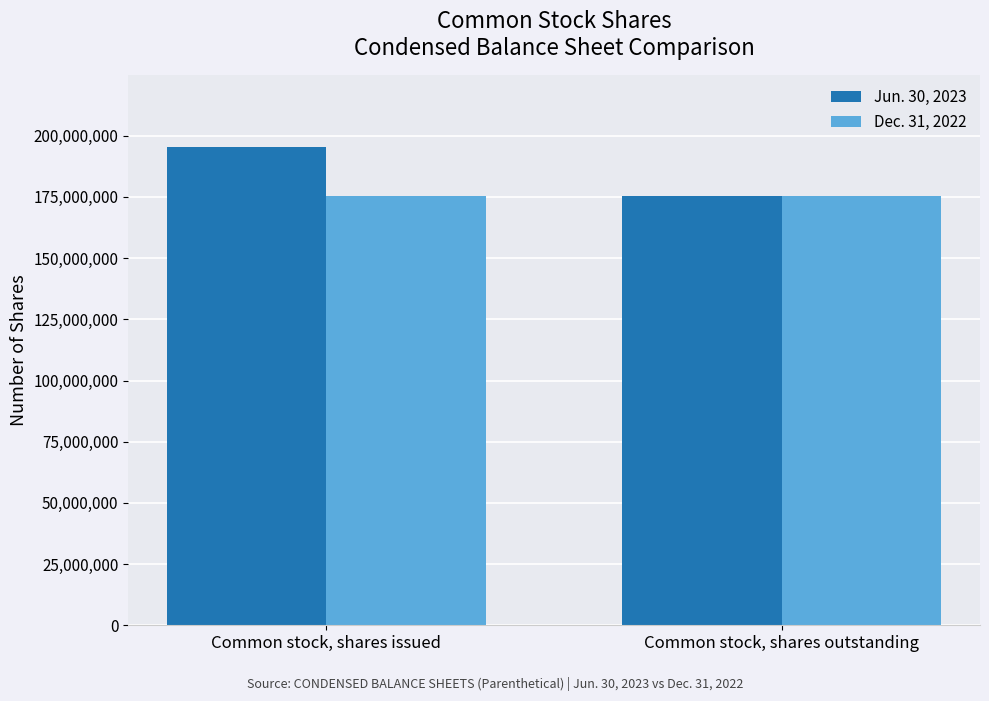

What is the total value across all series at Common stock, shares outstanding?

351060424